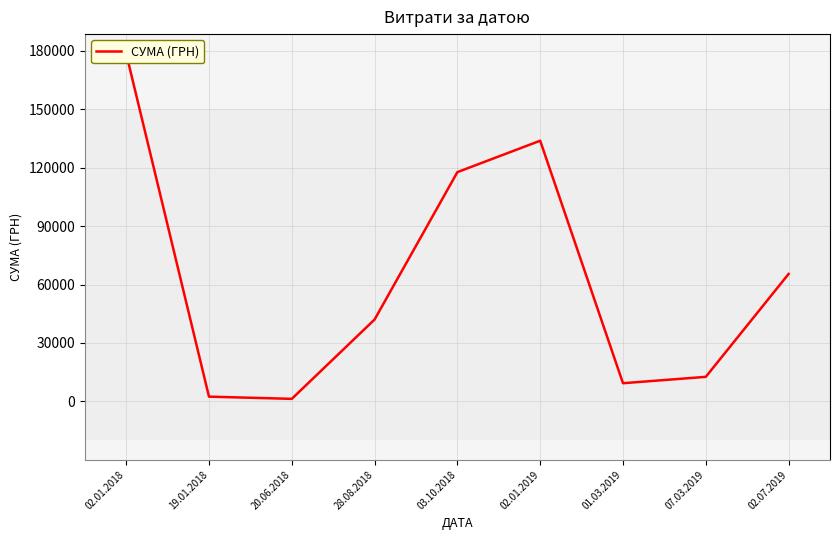

What is the smallest value displayed?

1320.0